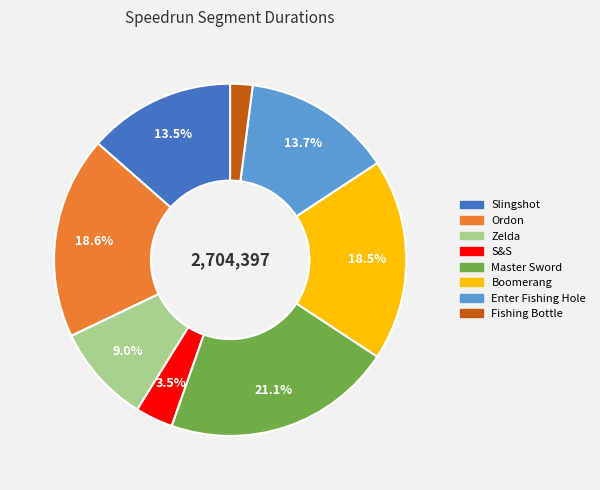

Approximately how many times larger is the value at Enter Fishing Hole compared to Ordon?

0.7